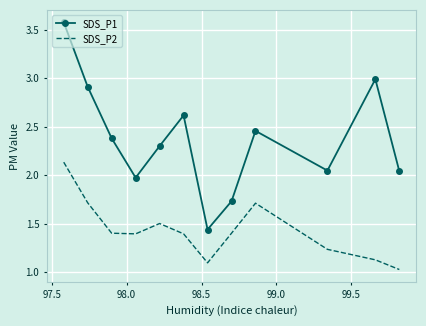

List the series in order of their overall mean, highest first.

SDS_P1, SDS_P2